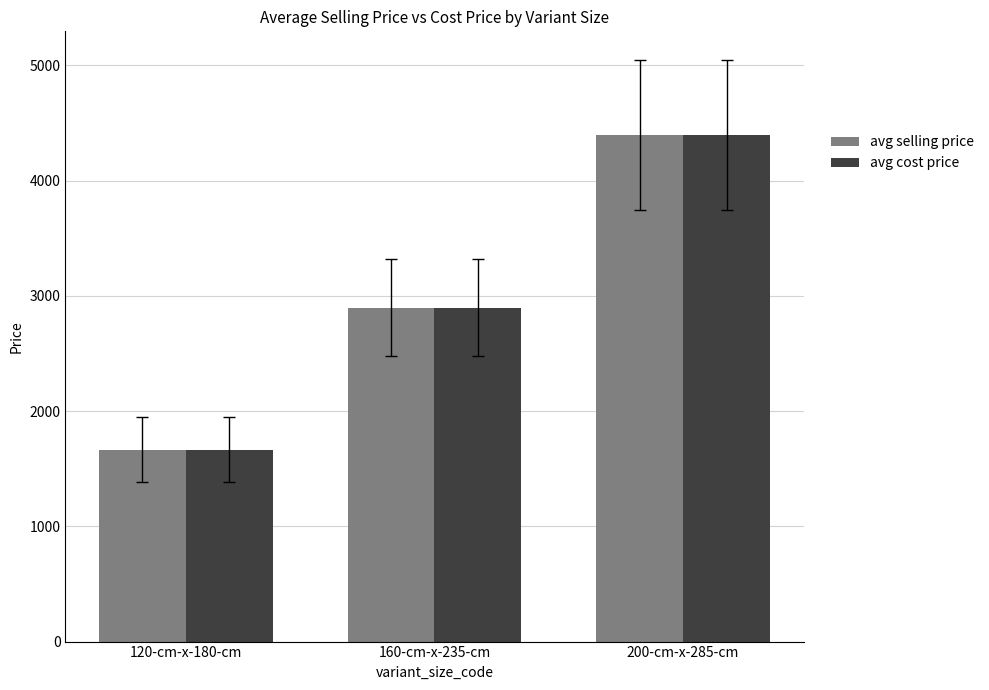

What is the label of the 1st bar from the right?

200-cm-x-285-cm